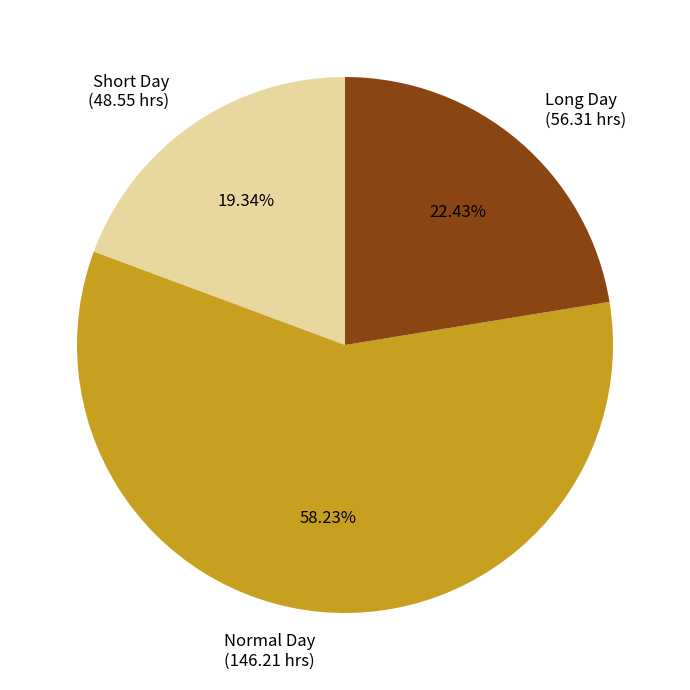

Combined, do Long Day (56.31 hrs) and Normal Day (146.21 hrs) account for over 50%?

Yes